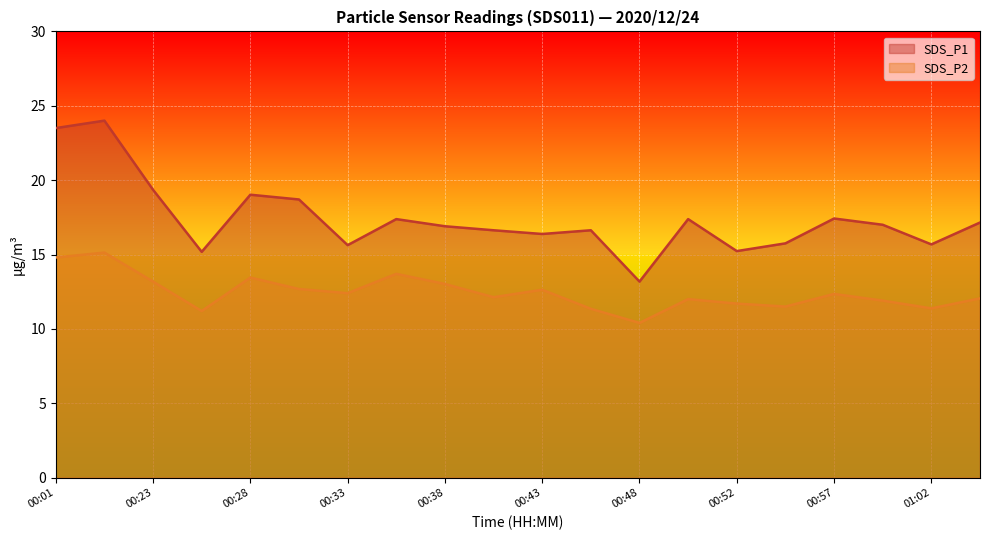

What is the spread (max minus min) of values at 00:28?

5.6